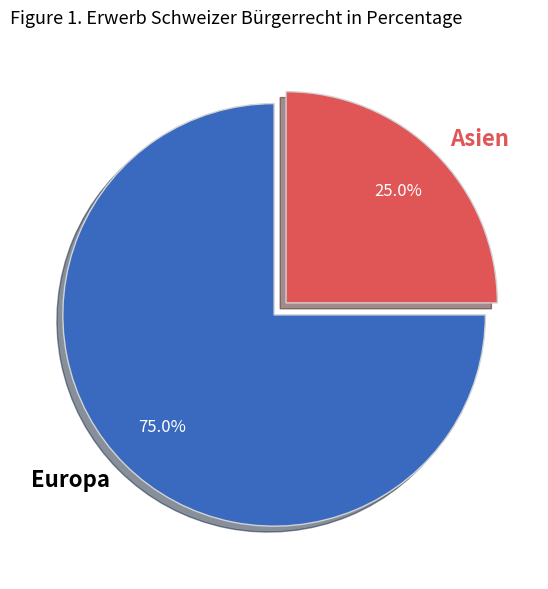

Which slice represents more than half of the pie?

Europa